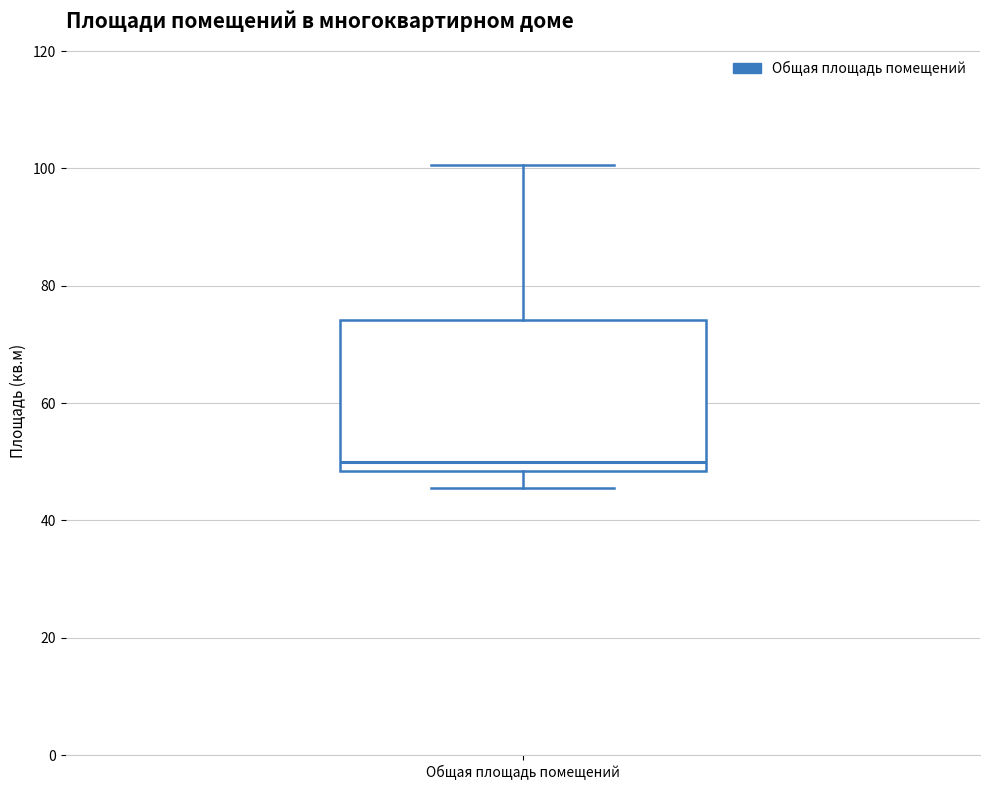

Transcribe this box plot: give where the median line is, the range the box spans, and where the two whiskers end, as read against the y-axis. The values are not printed on the chart, so give them approximately, as read against the axis.

median 50, box 48 to 74, whiskers 46 to 100